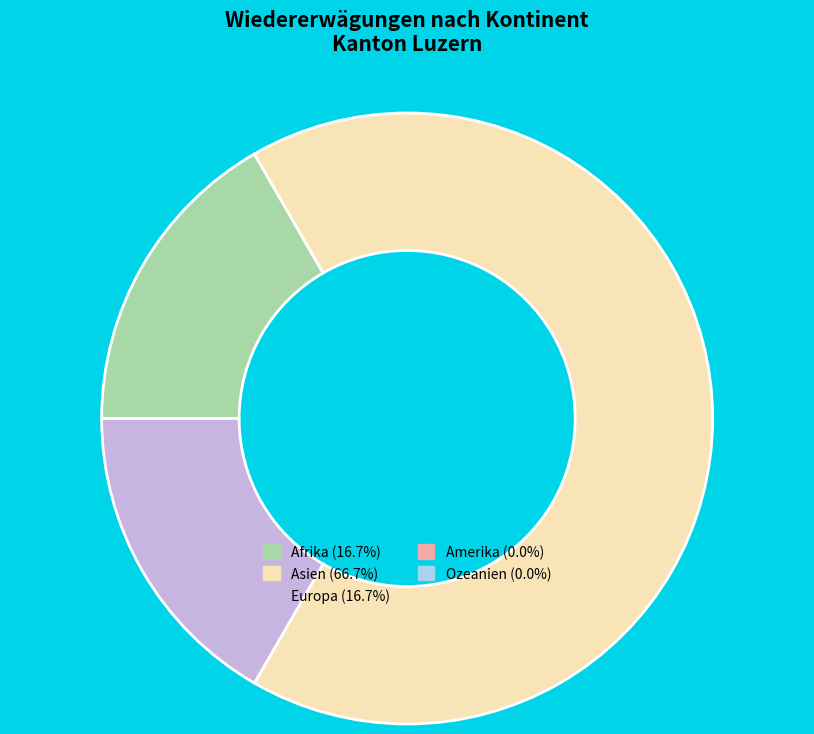

Does any single category account for the majority?

Yes